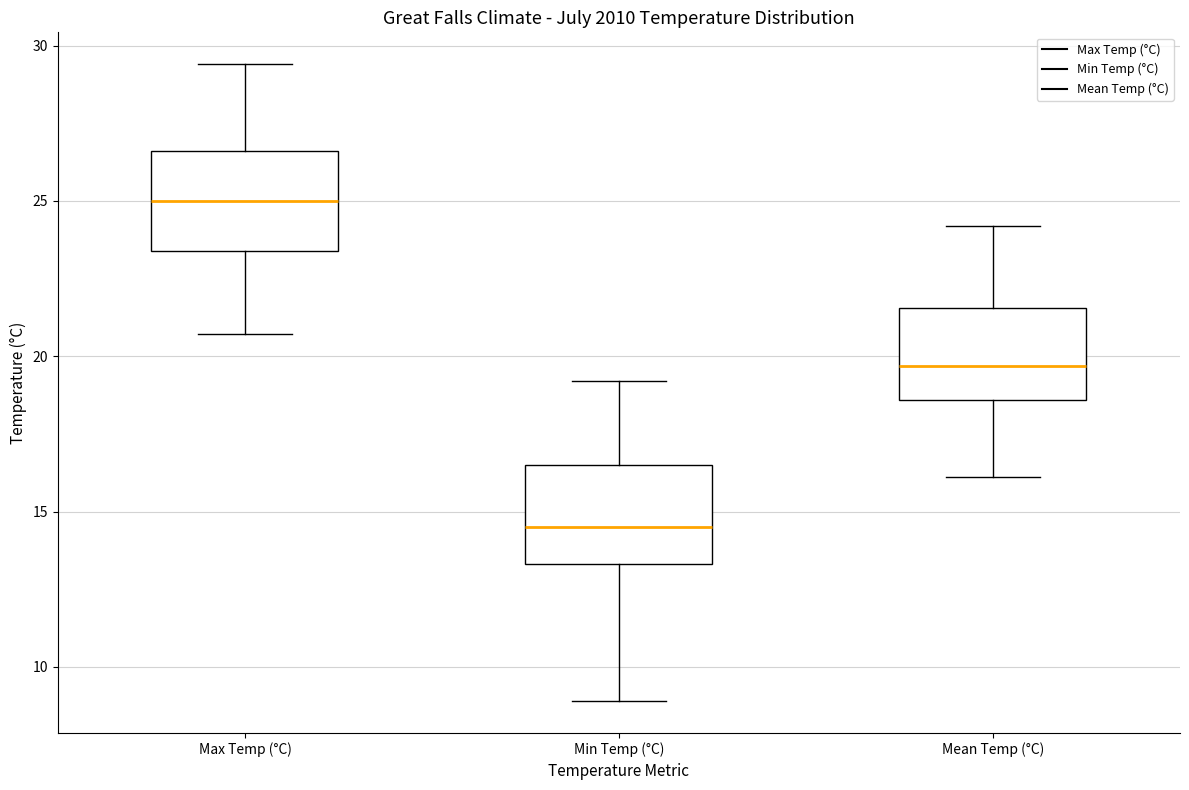

Reading left to right, transcribe this box plot: for each box, give where its median line is, the range the box spans, and where its two whiskers end, as read against the y-axis. The values are not printed on the chart, so give them approximately, as read against the axis.

Max Temp (°C): median 25.0, box 23.5 to 26.5, whiskers 20.5 to 29.5
Min Temp (°C): median 14.5, box 13.5 to 16.5, whiskers 9.0 to 19.0
Mean Temp (°C): median 19.5, box 18.5 to 21.5, whiskers 16.0 to 24.0